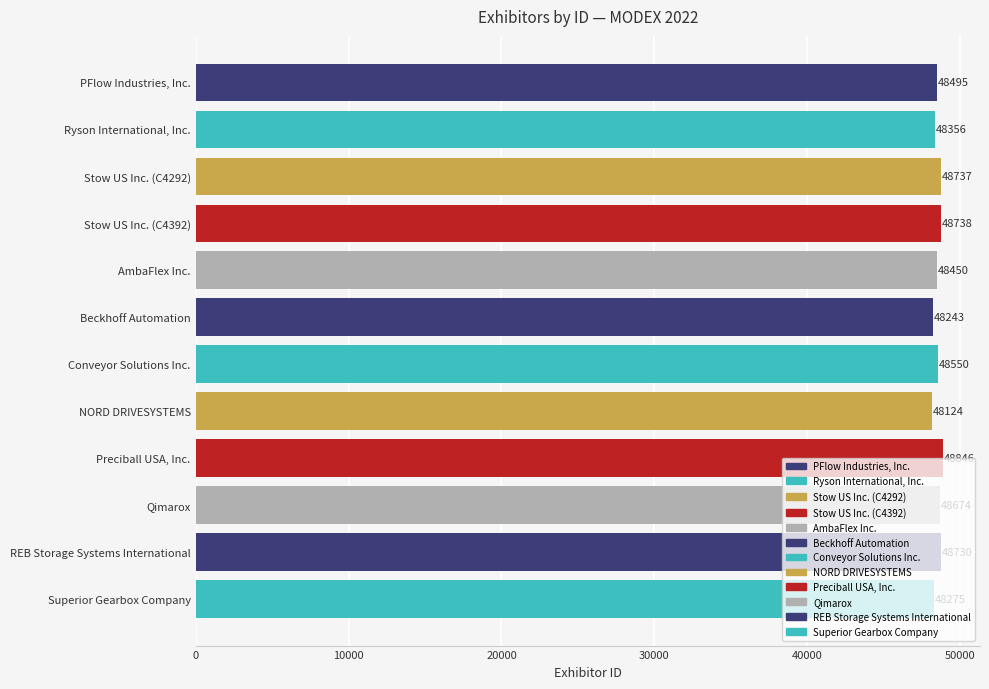

What is the difference between the maximum and minimum values?

722